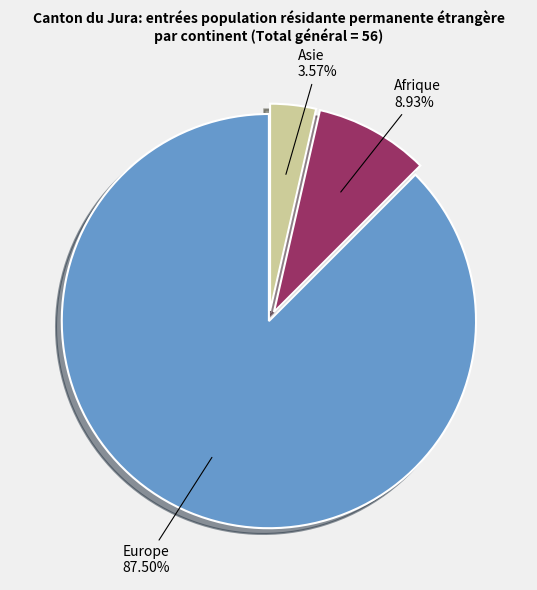

Is there any slice that represents more than half of the pie?

Yes